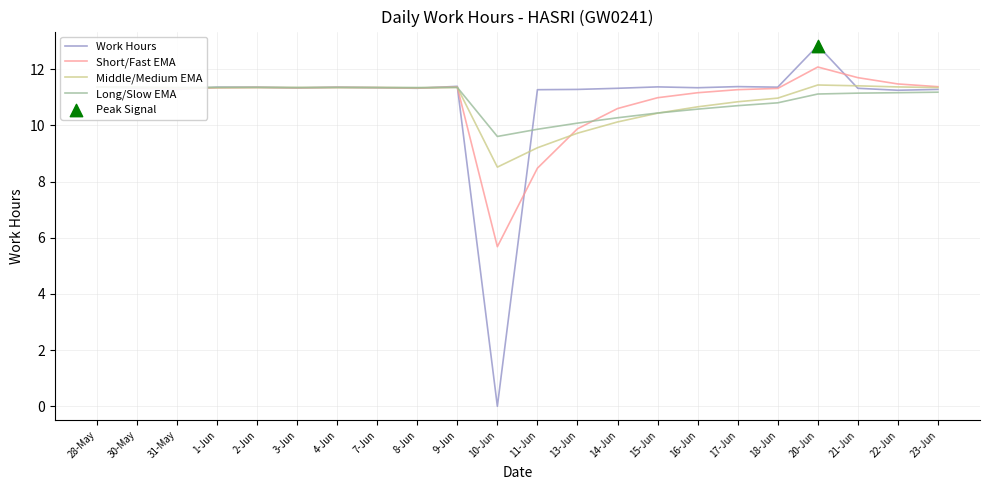

Which series has the largest total across all categories?

Long/Slow EMA